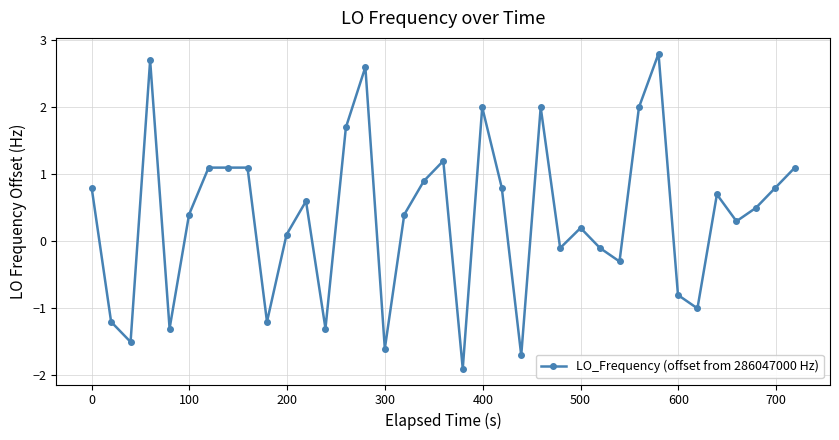

What is the minimum value shown in the chart?

-1.9